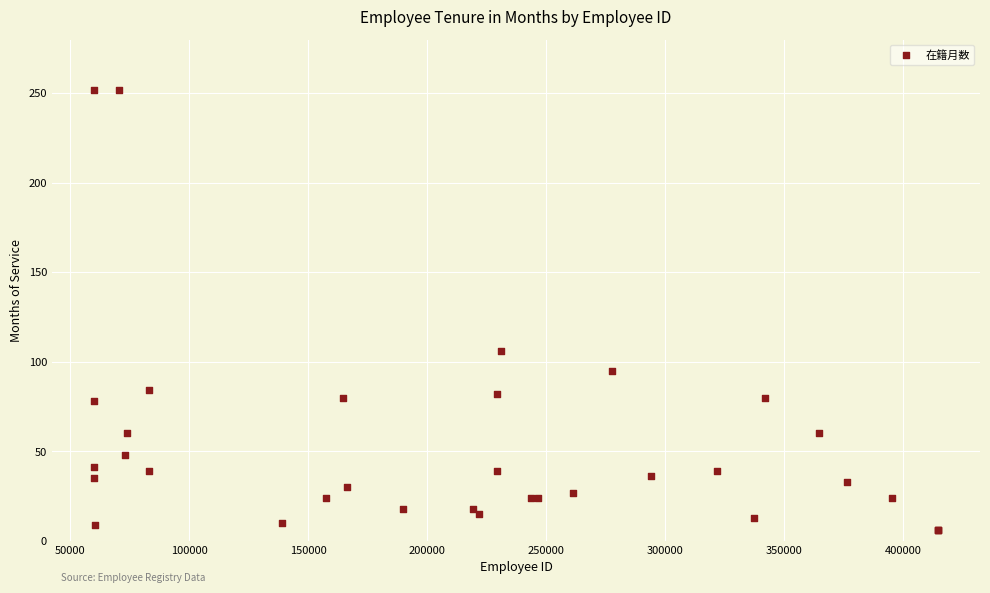

What Y value in the scatter plot is closest to 129?

106